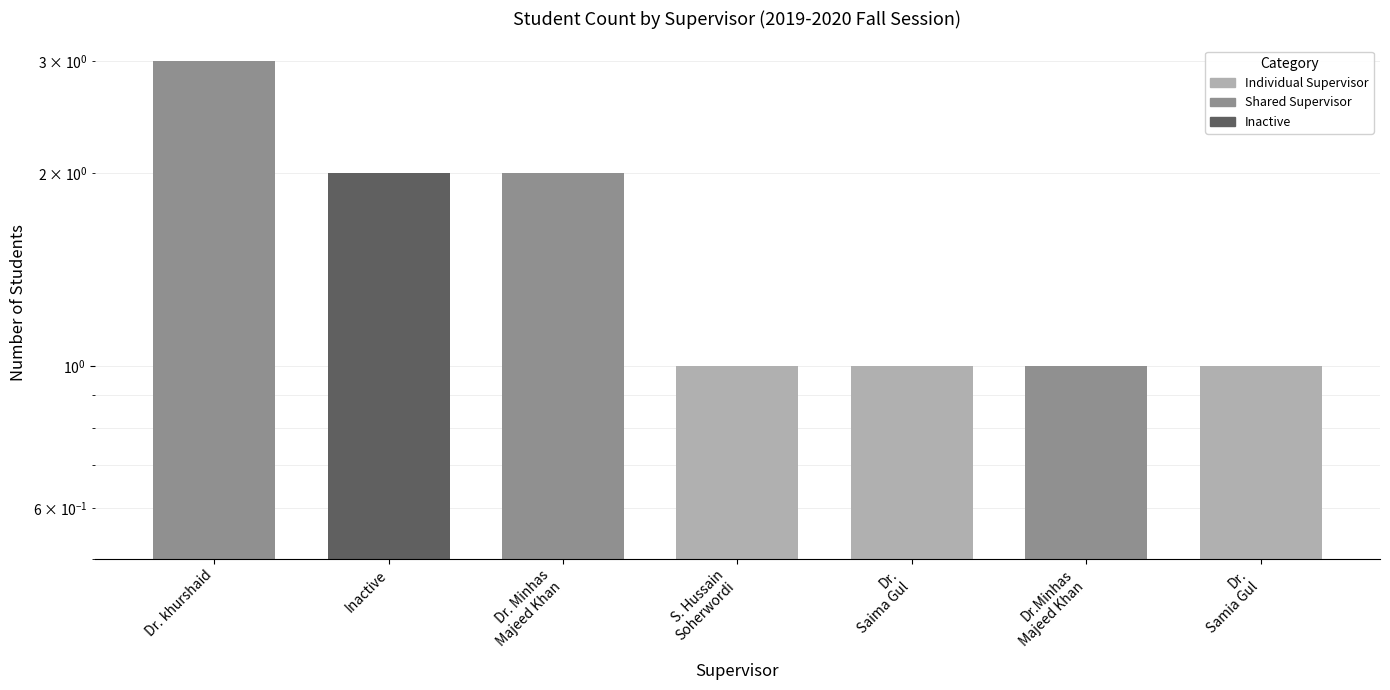

What is the maximum value shown in the chart?

3